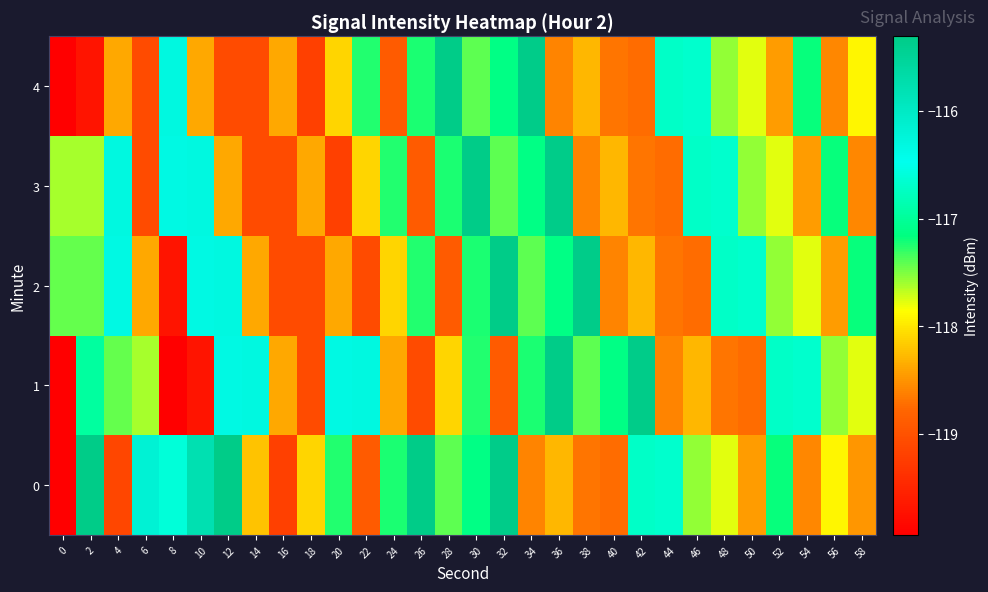

What is the minimum value shown in the chart?

-211.9